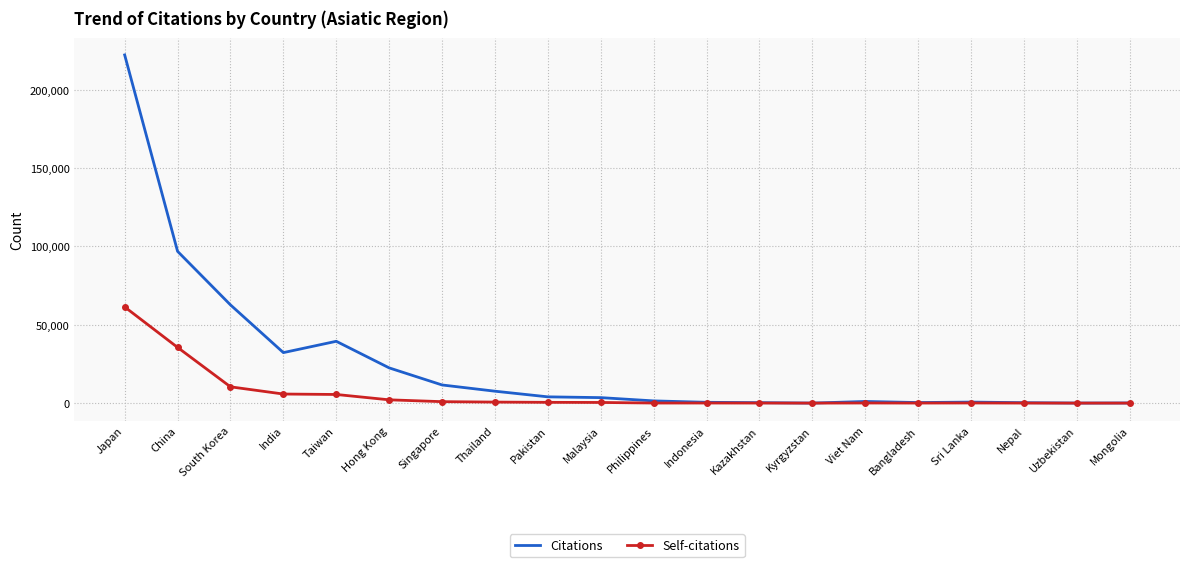

Rank the series at Taiwan from highest to lowest value.

Citations, Self-citations